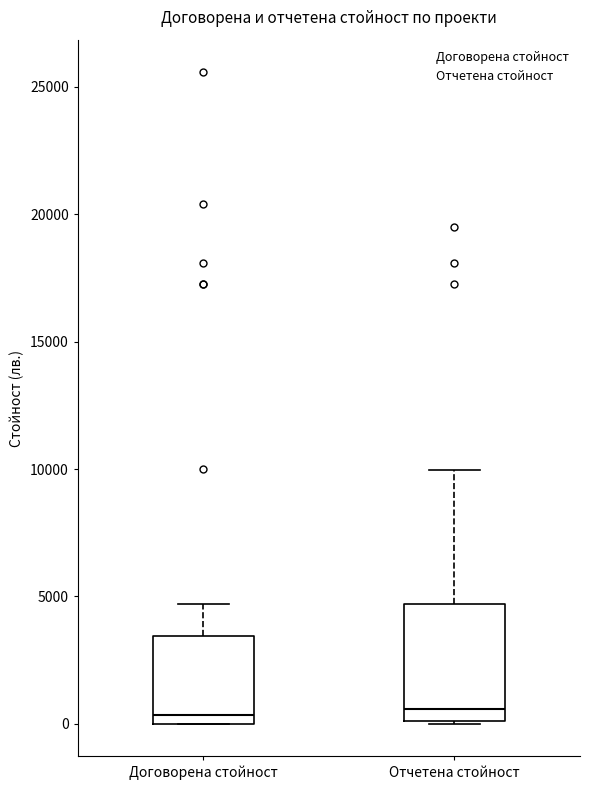

Where does the median line of the box for Отчетена стойност sit on the y-axis? The values are not printed on the chart, so give them approximately, as read against the axis.

500